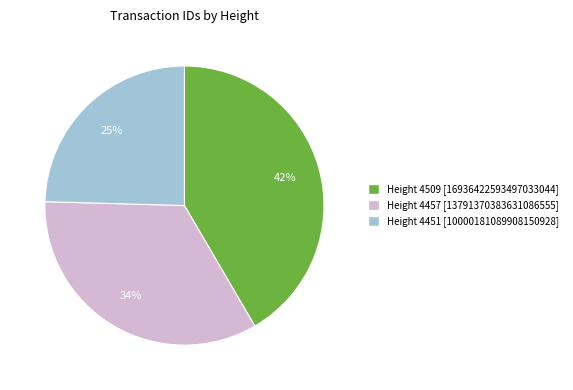

To the nearest percent, what is the average slice percentage?

33%